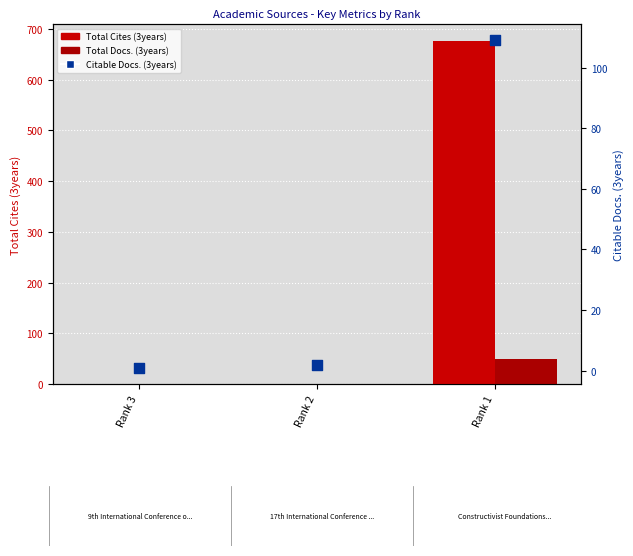

Is the value of Total Docs. (3years) at Rank 2 greater than the value of Total Cites (3years) at Rank 3?

No